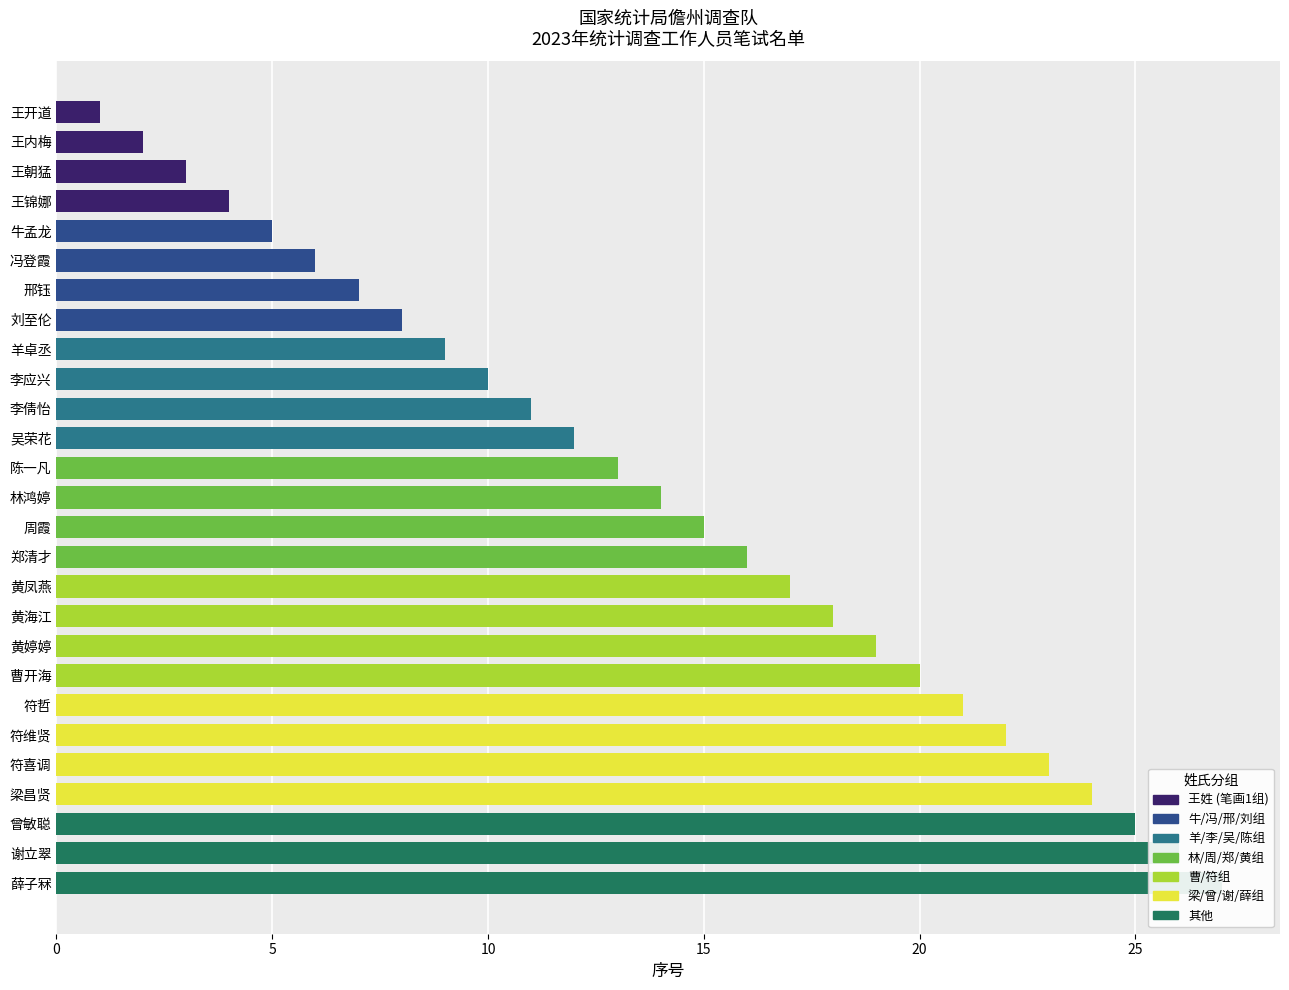

Between 吴荣花 and 黄海江, which is larger?

黄海江